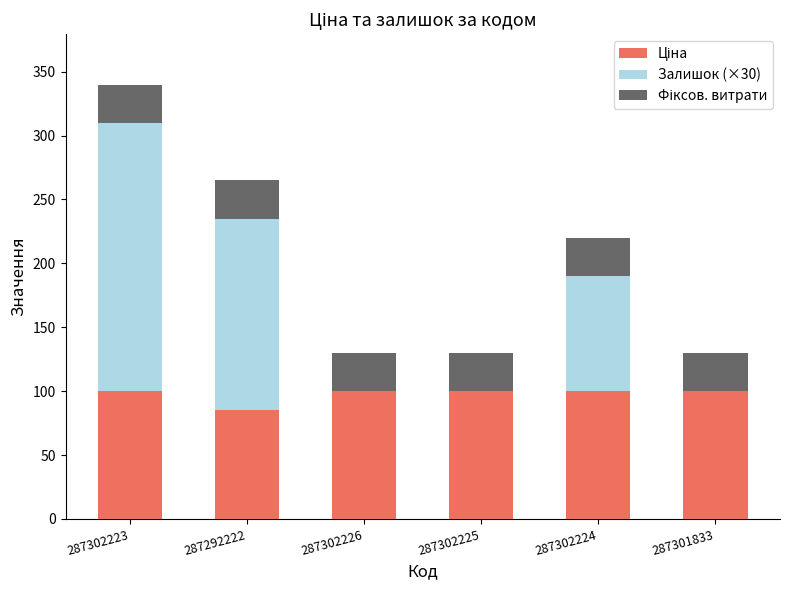

What is the total value across all series at 287302224?

219.8